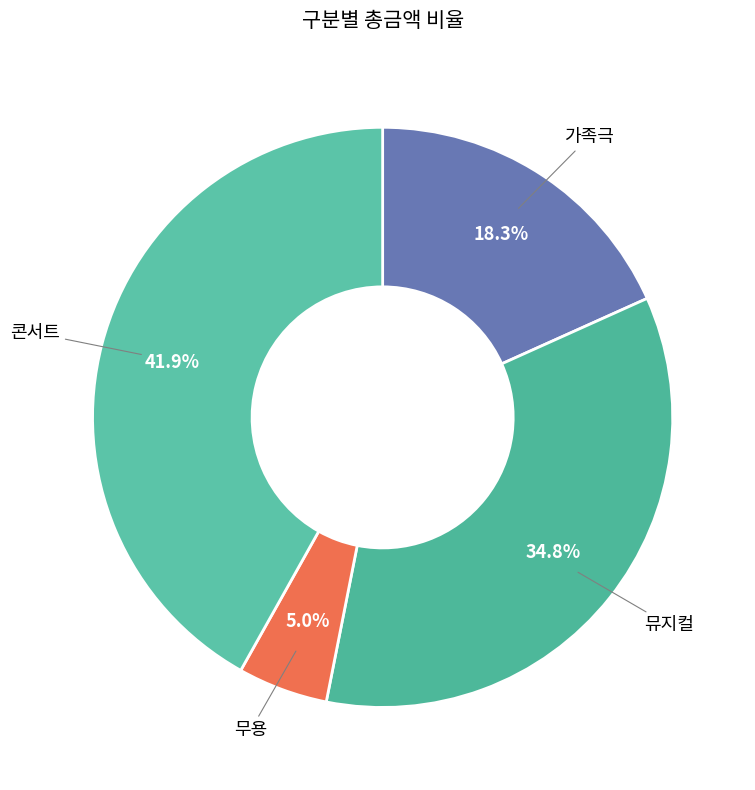

What is the smallest slice in the pie chart?

무용